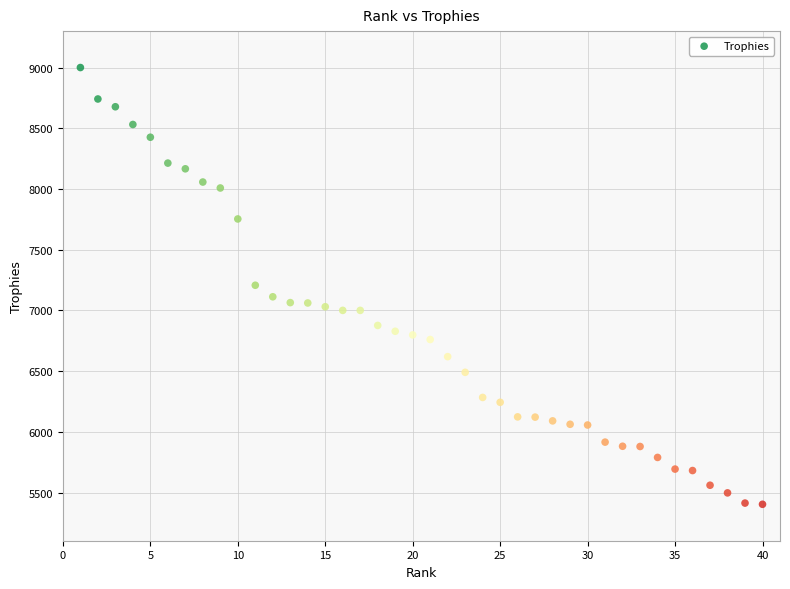

What is the range of Y values (max minus min)?

3597